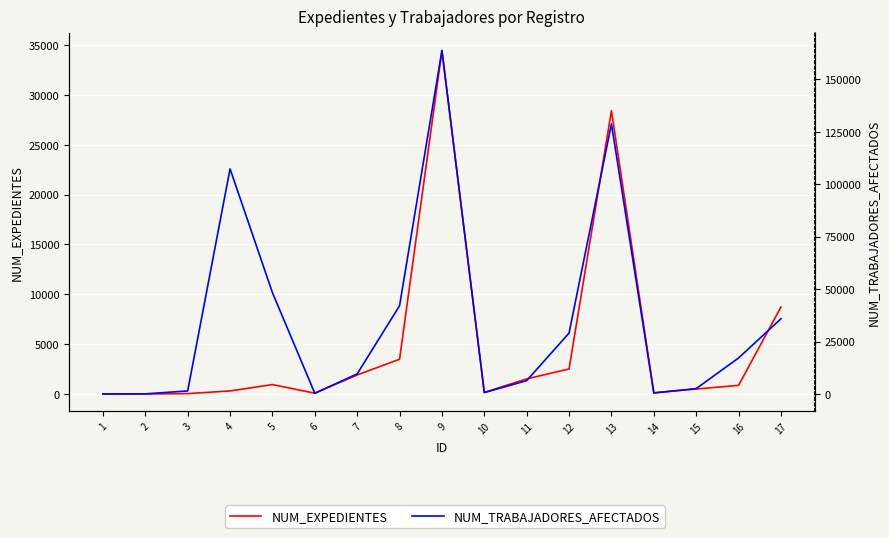

List the labels in order of NUM_EXPEDIENTES value, largest first.

9, 13, 17, 8, 12, 7, 11, 5, 16, 15, 4, 10, 14, 6, 3, 2, 1